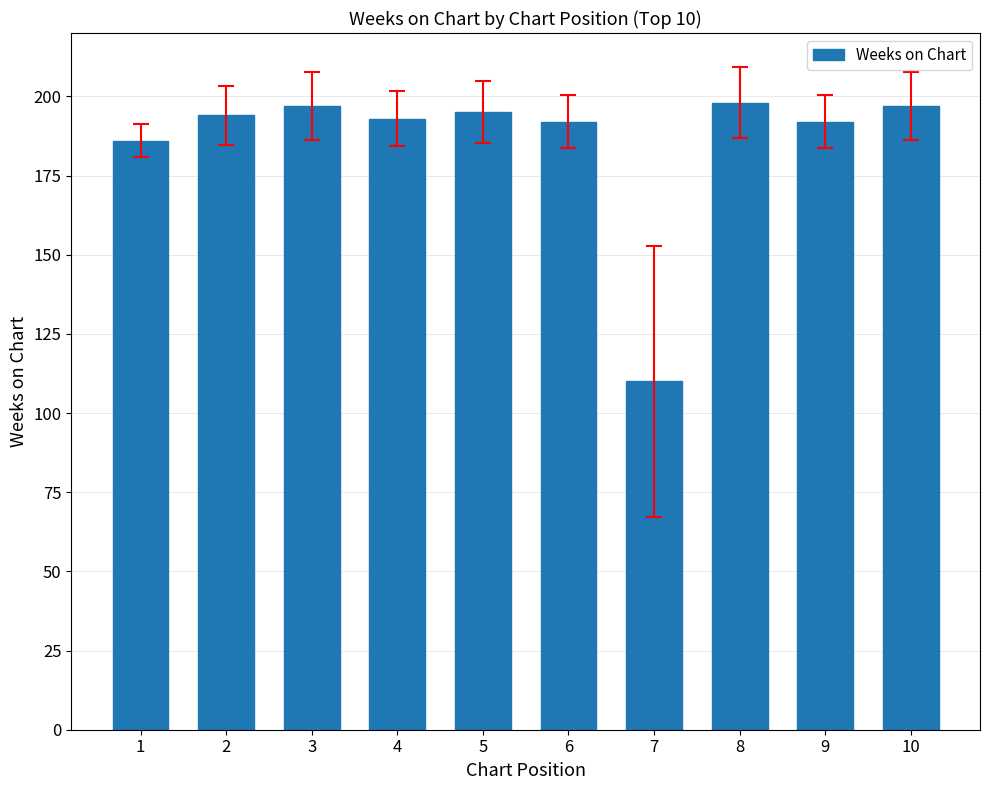

The value at 8 is 198. True or false?

True